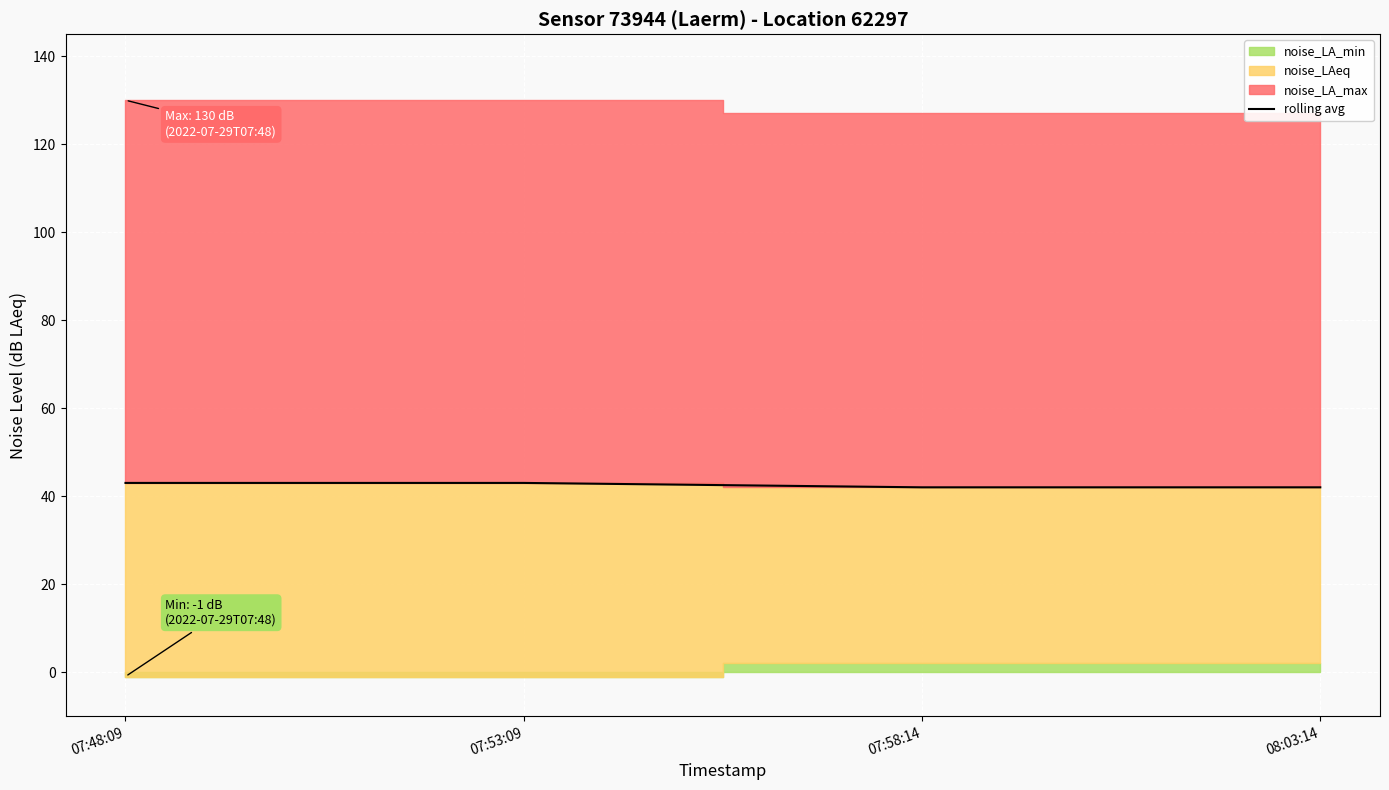

What value does the data have at 07:53:09?

43